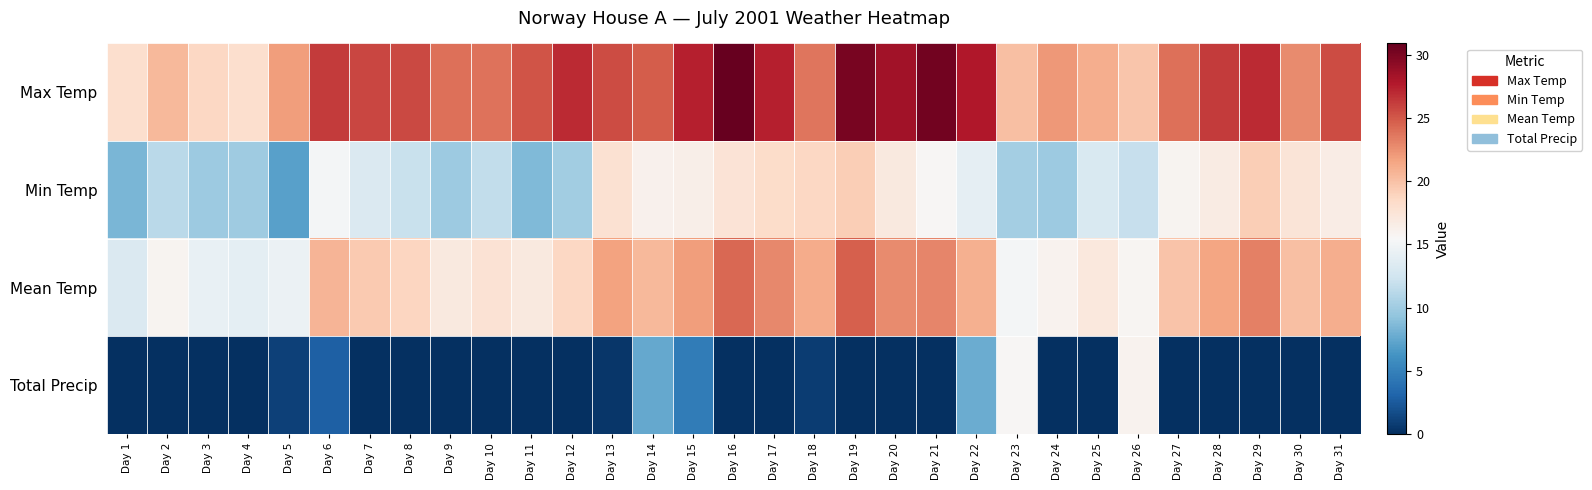

List the series in order of their peak value, lowest first.

Total Precip, Min Temp, Mean Temp, Max Temp